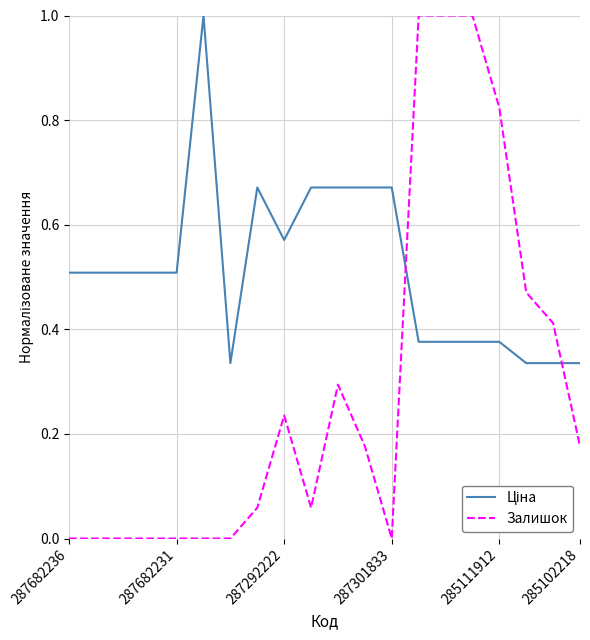

Which series has the widest spread of values?

Залишок